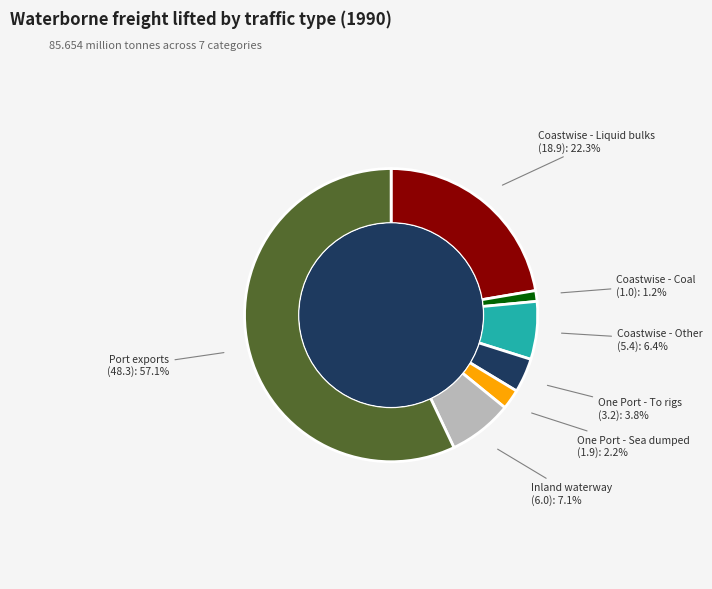

True or false: One Port - Sea dumped accounts for 2% of the total.

True